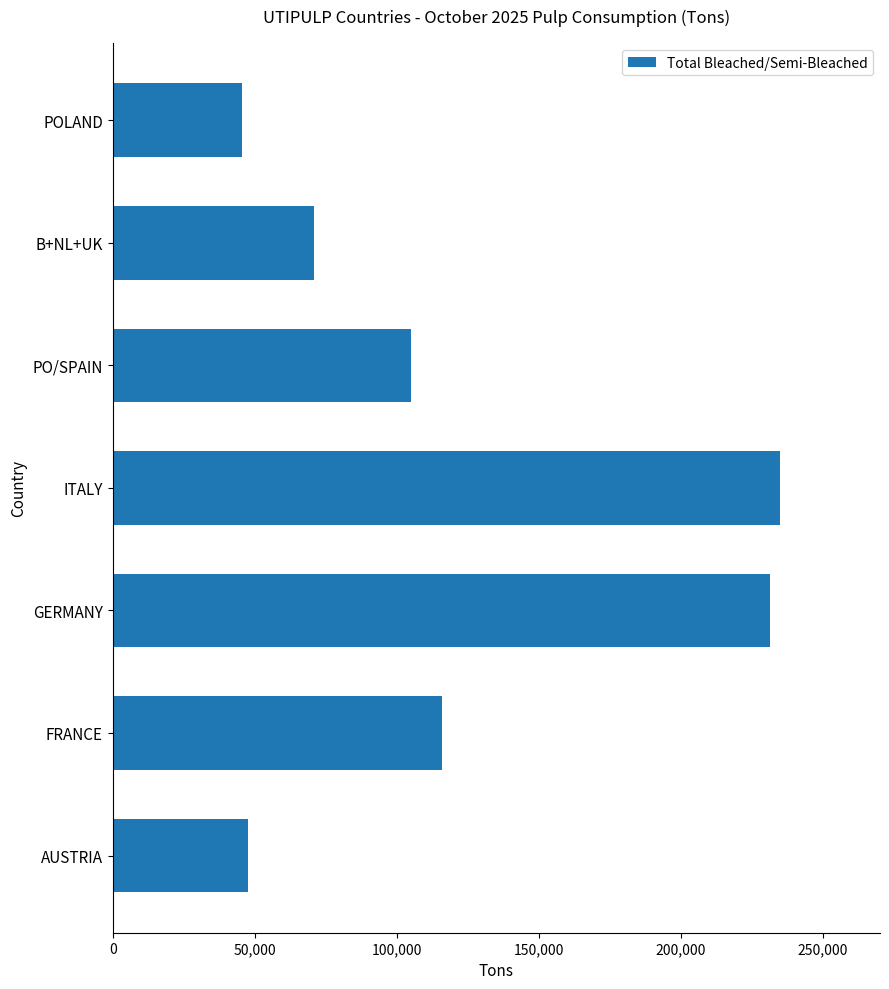

What is the change in value from ITALY to POLAND?

-189271